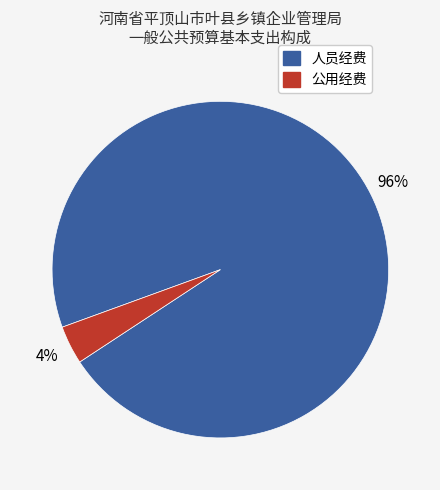

To the nearest percent, what is the average slice percentage?

50%